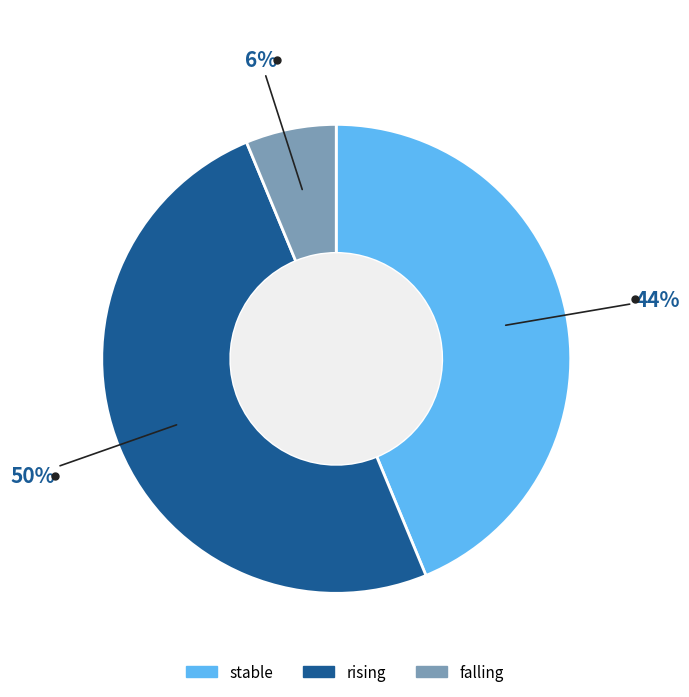

To the nearest percent, what is the average slice percentage?

33%